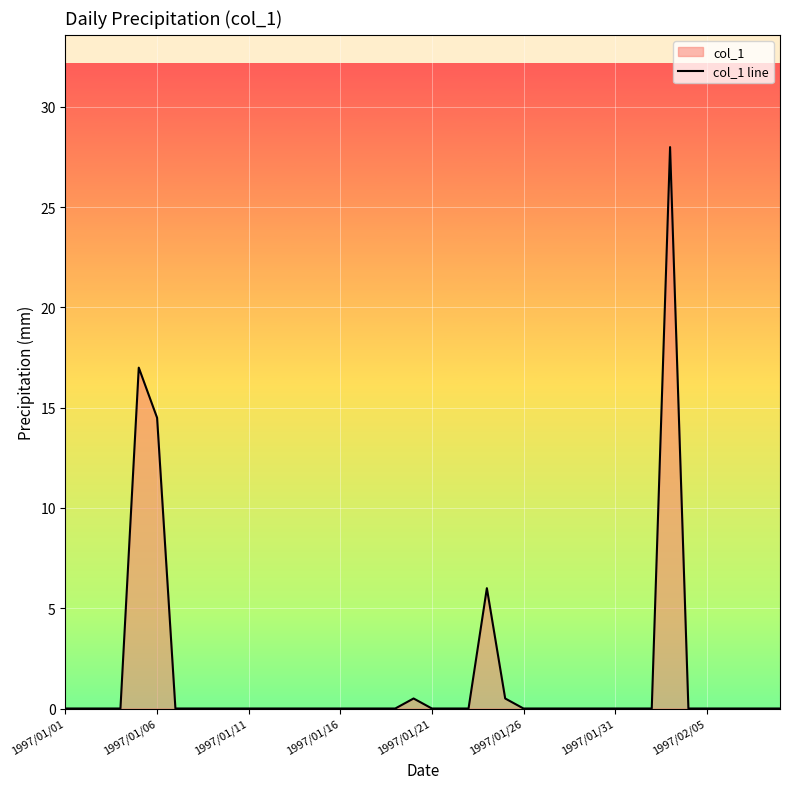

At which label is the value closest to 14?

1997/01/06